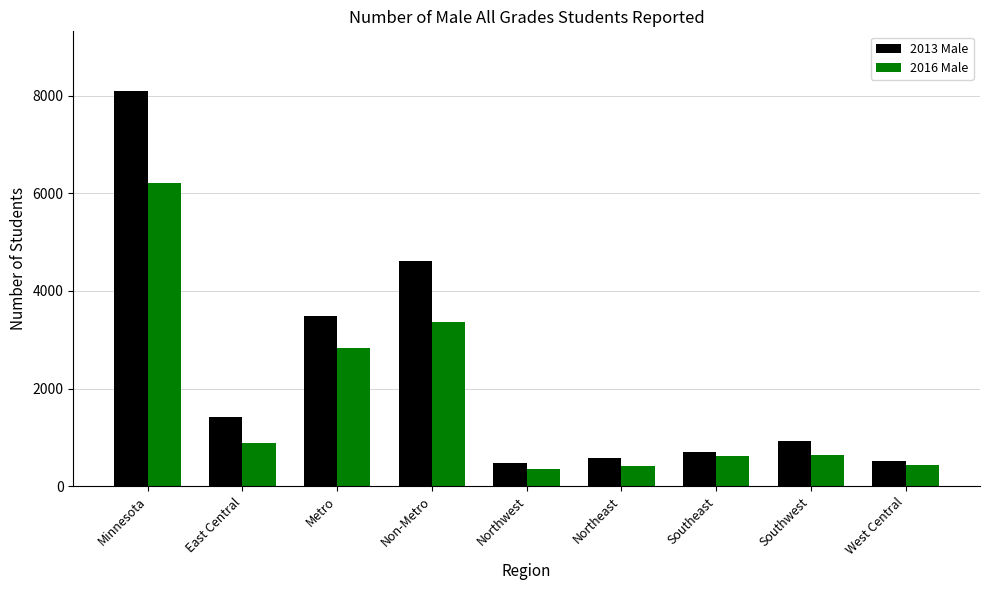

What is the spread (max minus min) of values at Northwest?

117